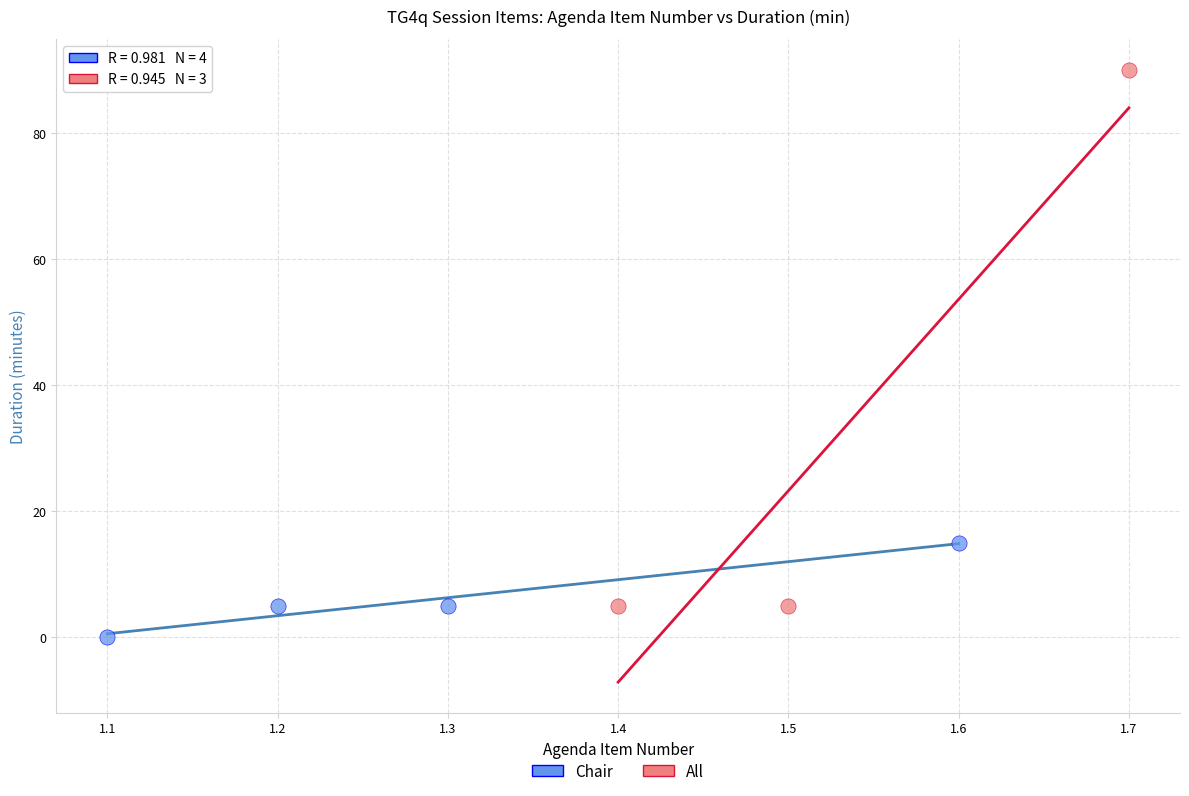

Which series reaches the maximum Y coordinate?

All